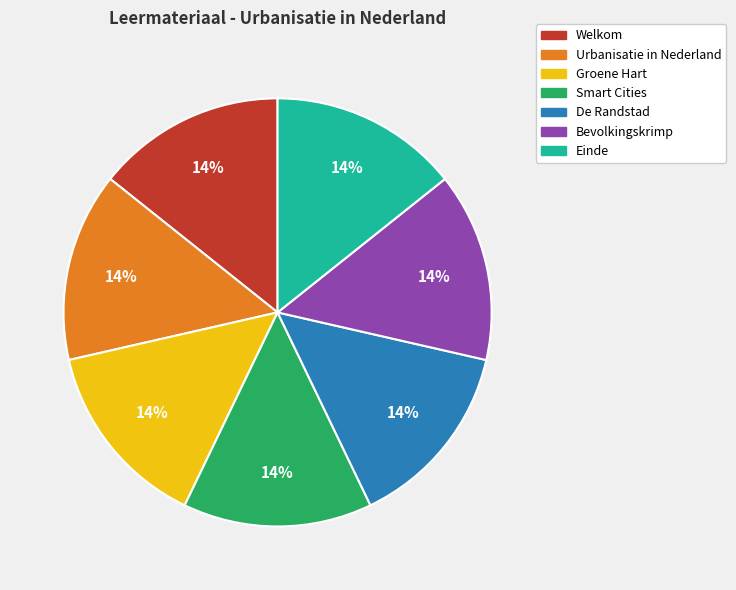

To the nearest percent, what is the combined percentage of Smart Cities and De Randstad?

29%